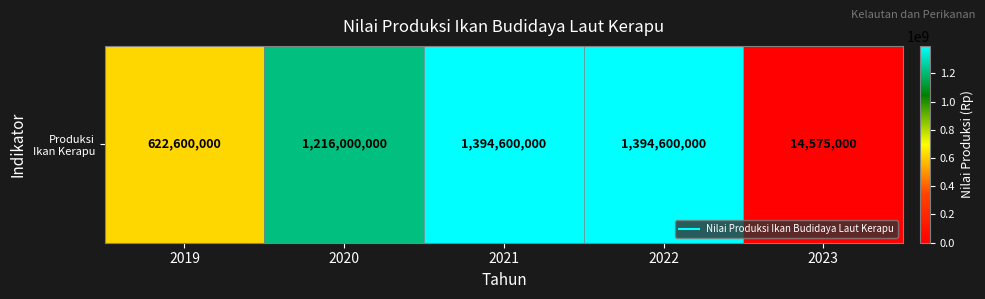

Rank the categories by value from lowest to highest.

2023, 2019, 2020, 2021, 2022